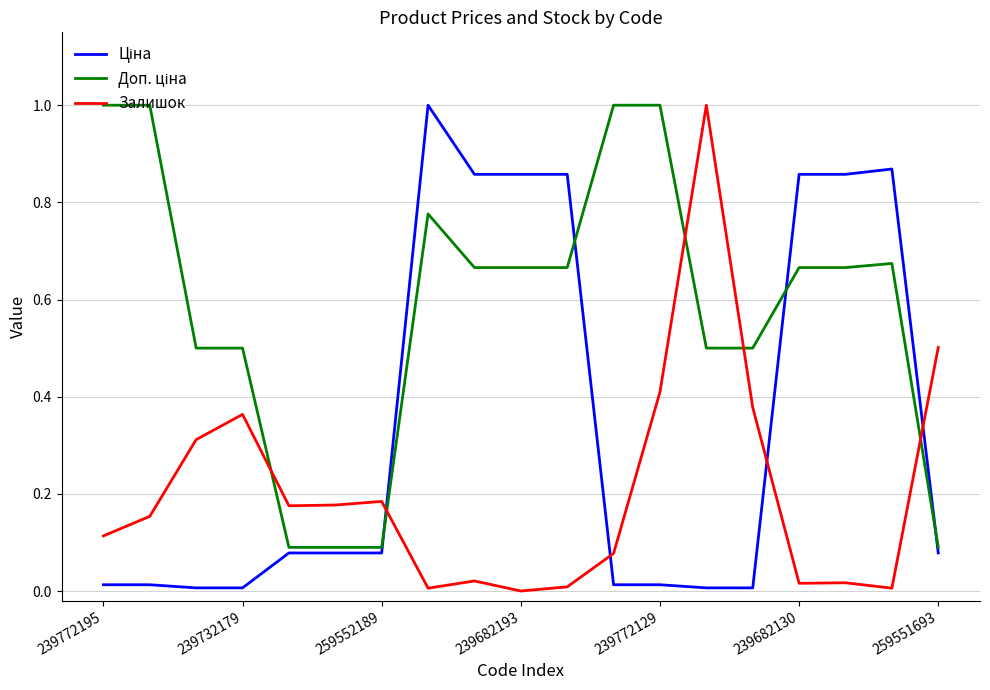

What is the maximum value shown in the chart?

1.0